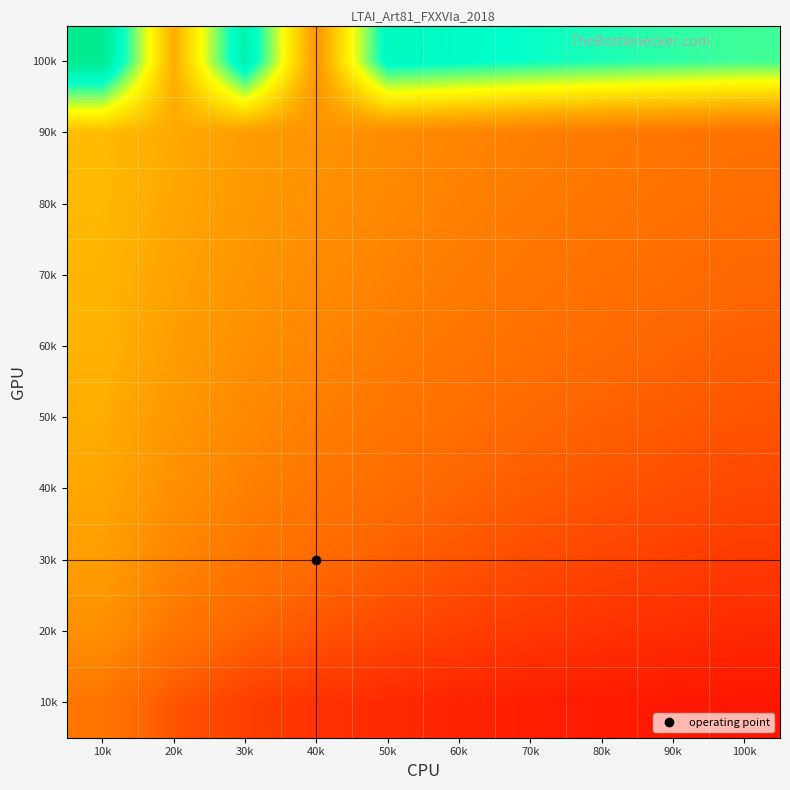

At how many categories does at least one series exceed 0?

10